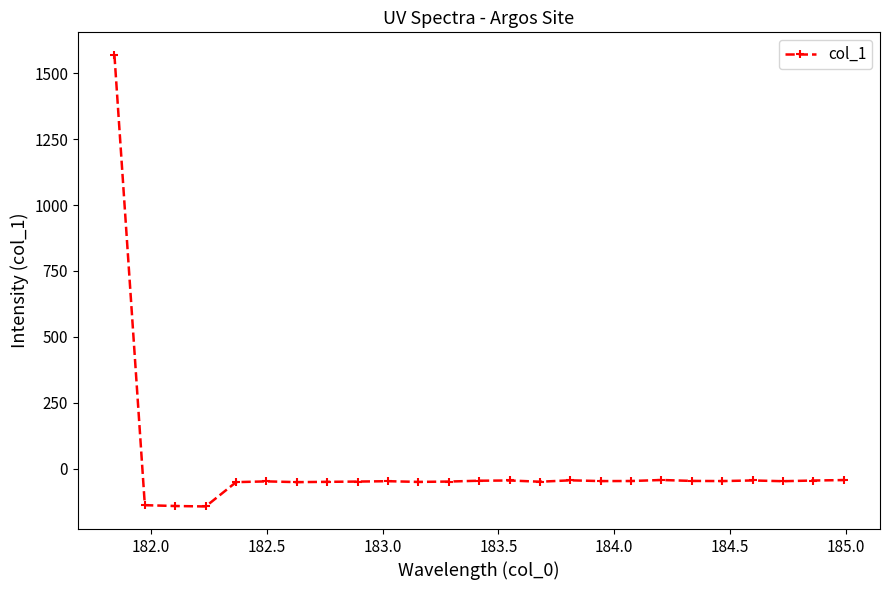

What is the sum of all values?

141.0